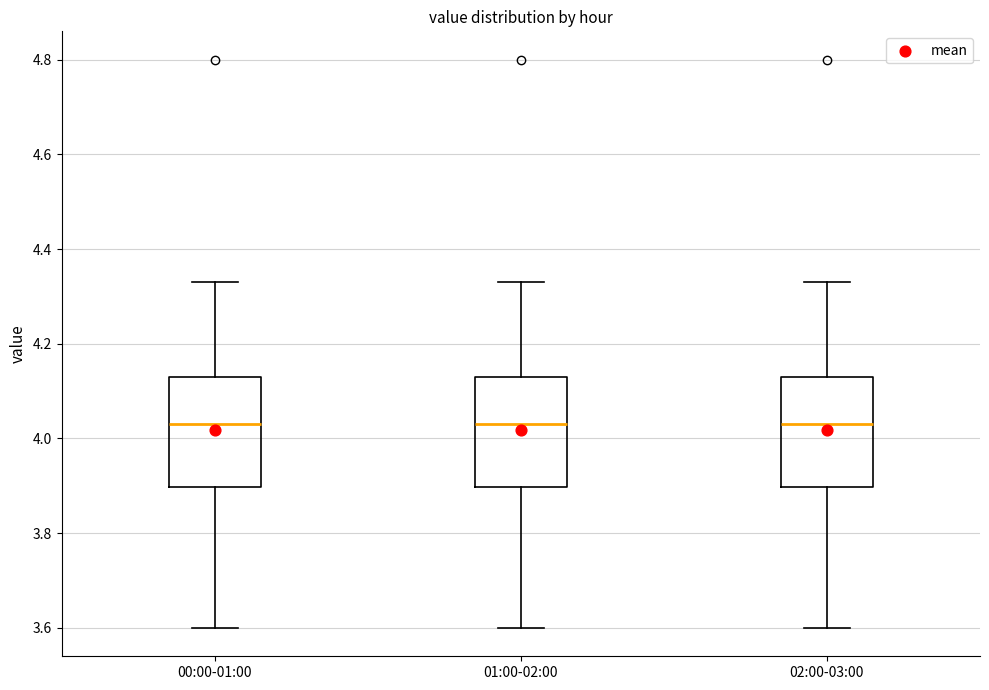

Reading left to right, read every box against the y-axis: the position of its median line, the range the box covers, and the ends of its whiskers. The values are not printed on the chart, so give them approximately, as read against the axis.

00:00-01:00: median 4.04, box 3.90 to 4.14, whiskers 3.60 to 4.34
01:00-02:00: median 4.04, box 3.90 to 4.14, whiskers 3.60 to 4.34
02:00-03:00: median 4.04, box 3.90 to 4.14, whiskers 3.60 to 4.34